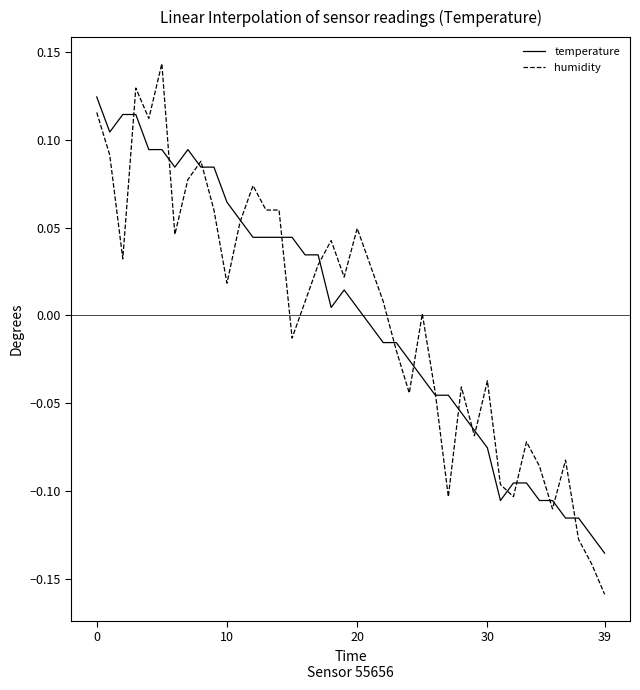

How many values in temperature are above zero?

21